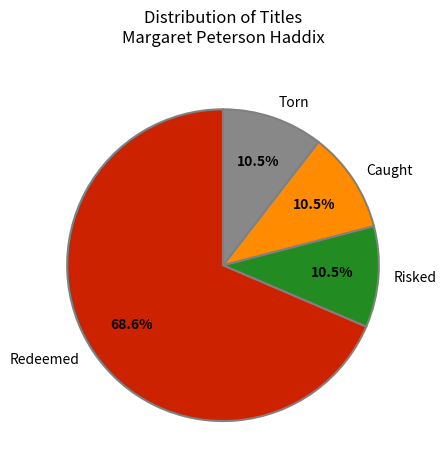

Count the number of slices in the pie.

4